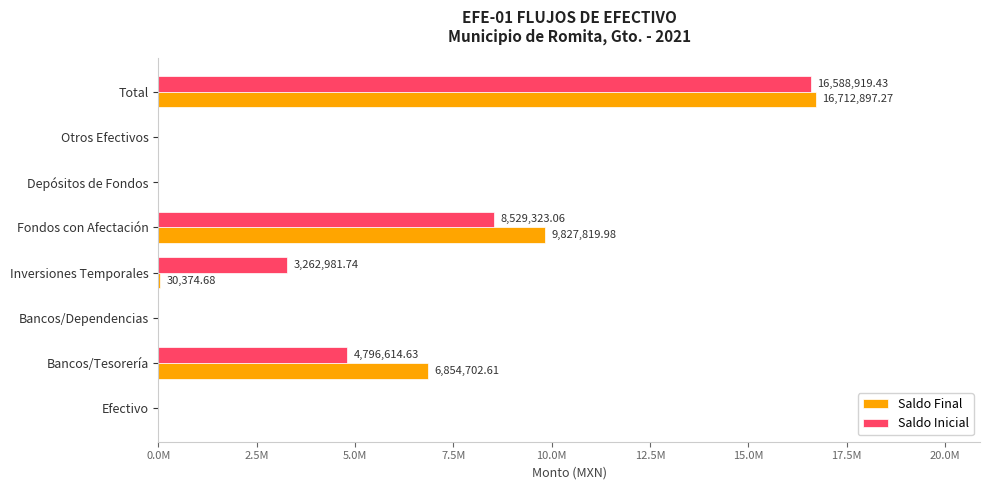

What are all the series names shown in the legend?

Saldo Final, Saldo Inicial